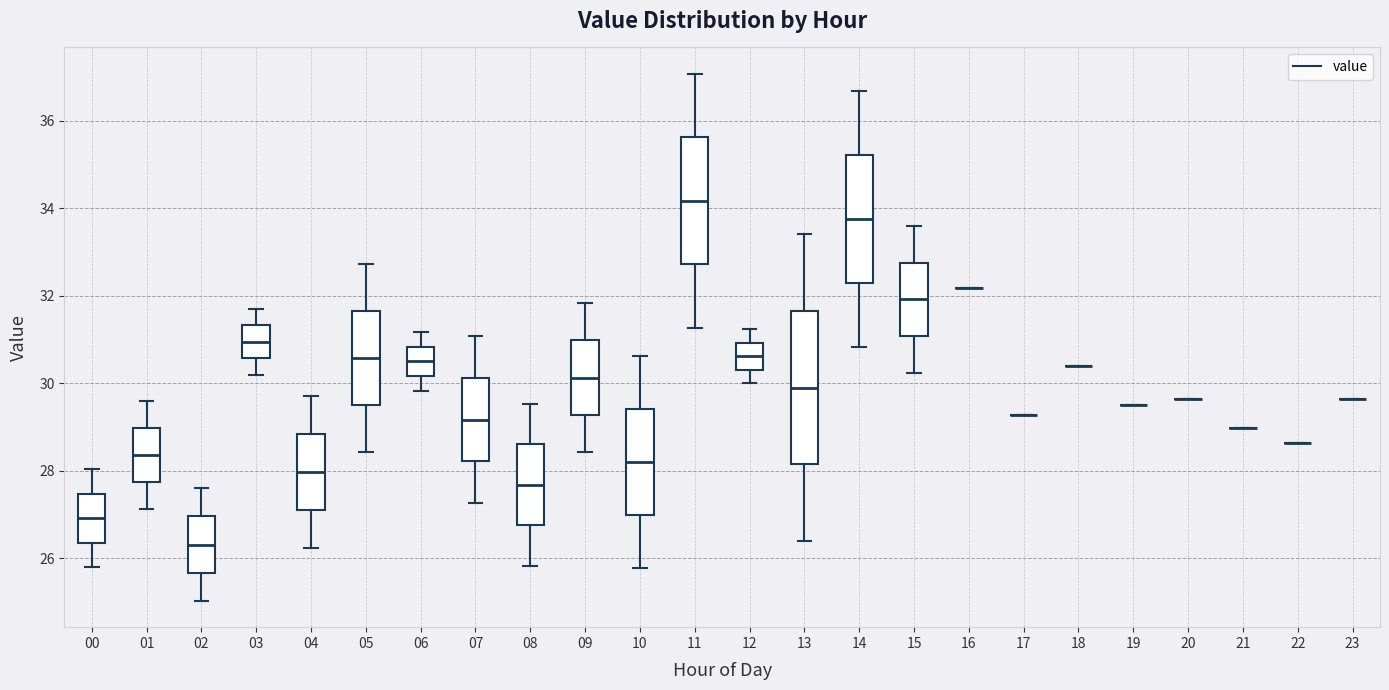

Reading left to right, read every box against the y-axis: the position of its median line, the range the box covers, and the ends of its whiskers. The values are not printed on the chart, so give them approximately, as read against the axis.

00: median 27.0, box 26.4 to 27.4, whiskers 25.8 to 28.0
01: median 28.4, box 27.8 to 29.0, whiskers 27.2 to 29.6
02: median 26.4, box 25.6 to 27.0, whiskers 25.0 to 27.6
03: median 31.0, box 30.6 to 31.4, whiskers 30.2 to 31.8
04: median 28.0, box 27.0 to 28.8, whiskers 26.2 to 29.8
05: median 30.6, box 29.6 to 31.6, whiskers 28.4 to 32.8
06: median 30.6, box 30.2 to 30.8, whiskers 29.8 to 31.2
07: median 29.2, box 28.2 to 30.2, whiskers 27.2 to 31.0
08: median 27.6, box 26.8 to 28.6, whiskers 25.8 to 29.6
09: median 30.2, box 29.2 to 31.0, whiskers 28.4 to 31.8
10: median 28.2, box 27.0 to 29.4, whiskers 25.8 to 30.6
11: median 34.2, box 32.8 to 35.6, whiskers 31.2 to 37.0
12: median 30.6, box 30.4 to 31.0, whiskers 30.0 to 31.2
13: median 30.0, box 28.2 to 31.6, whiskers 26.4 to 33.4
14: median 33.8, box 32.2 to 35.2, whiskers 30.8 to 36.6
15: median 32.0, box 31.0 to 32.8, whiskers 30.2 to 33.6
16: box collapsed to a line at 32.2, whiskers 32.2 to 32.2
17: box collapsed to a line at 29.2, whiskers 29.2 to 29.2
18: box collapsed to a line at 30.4, whiskers 30.4 to 30.4
19: box collapsed to a line at 29.6, whiskers 29.6 to 29.6
20: box collapsed to a line at 29.6, whiskers 29.6 to 29.6
21: box collapsed to a line at 29.0, whiskers 29.0 to 29.0
22: box collapsed to a line at 28.6, whiskers 28.6 to 28.6
23: box collapsed to a line at 29.6, whiskers 29.6 to 29.6